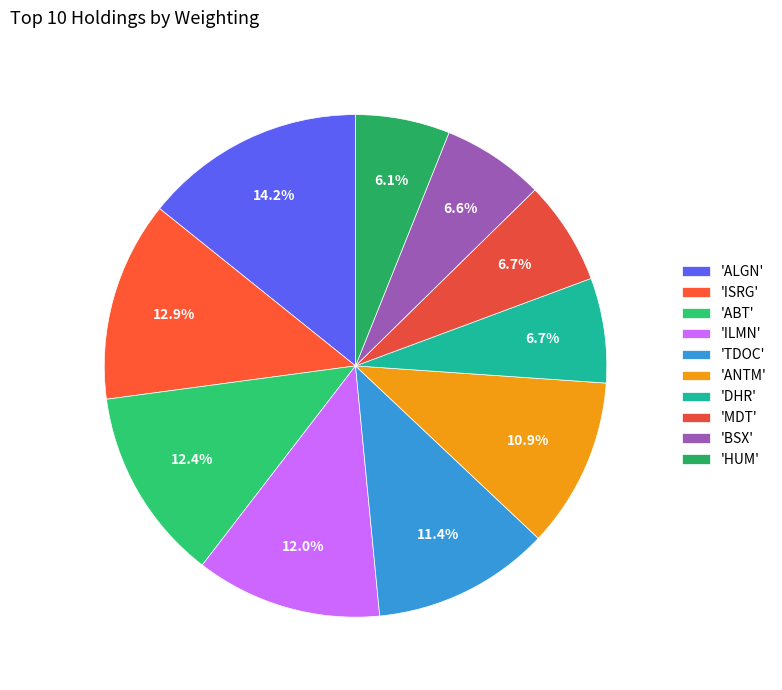

How many segments does this pie chart have?

10